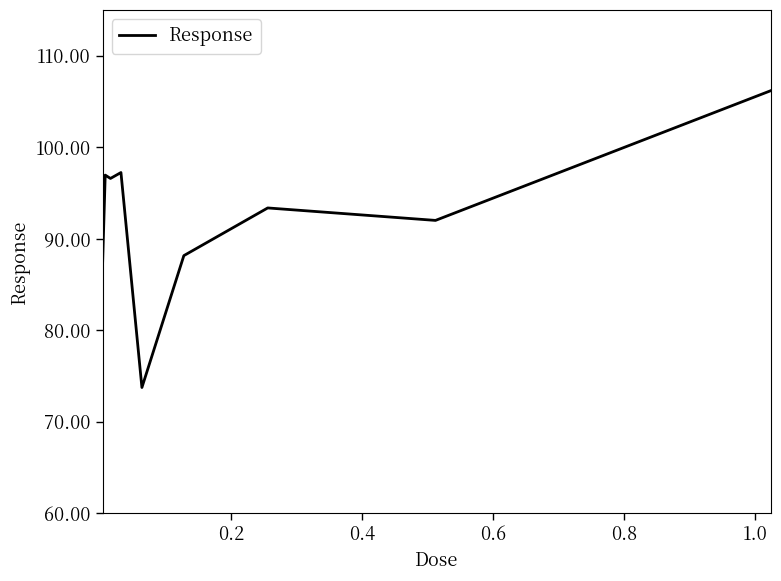

What is the average value?

92.4